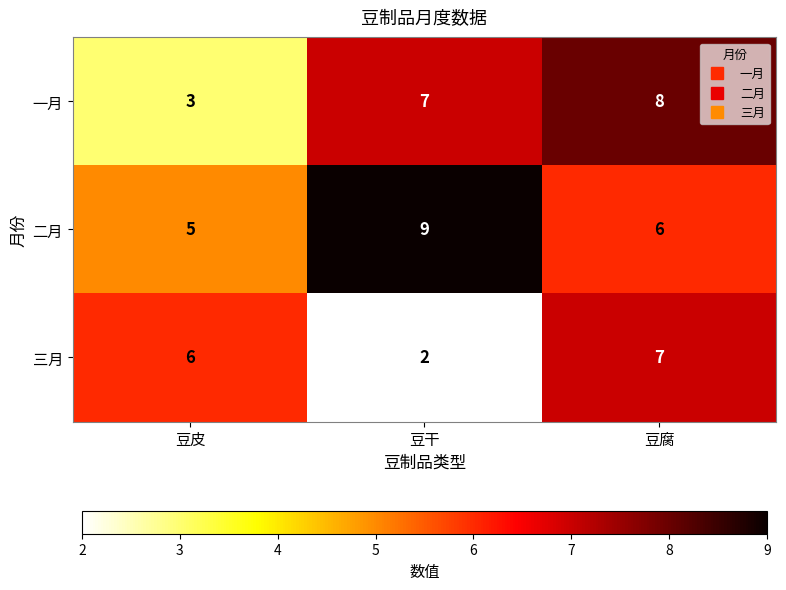

List the series in order of their peak value, lowest first.

三月, 一月, 二月